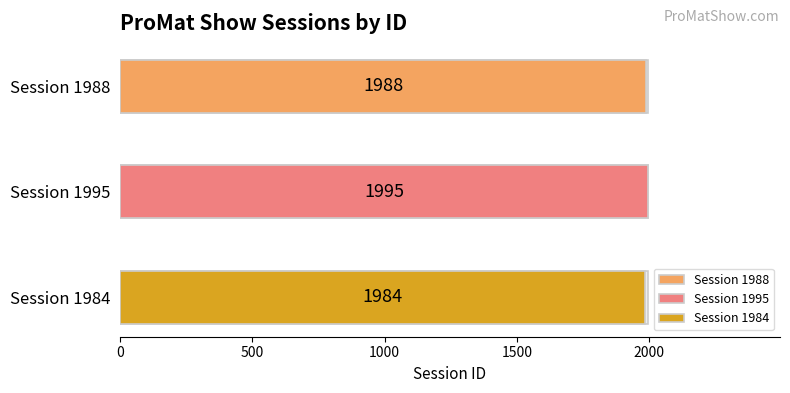

Reading left to right, transcribe all the data shown in this chart.

Session 1988=1988	Session 1995=1995	Session 1984=1984